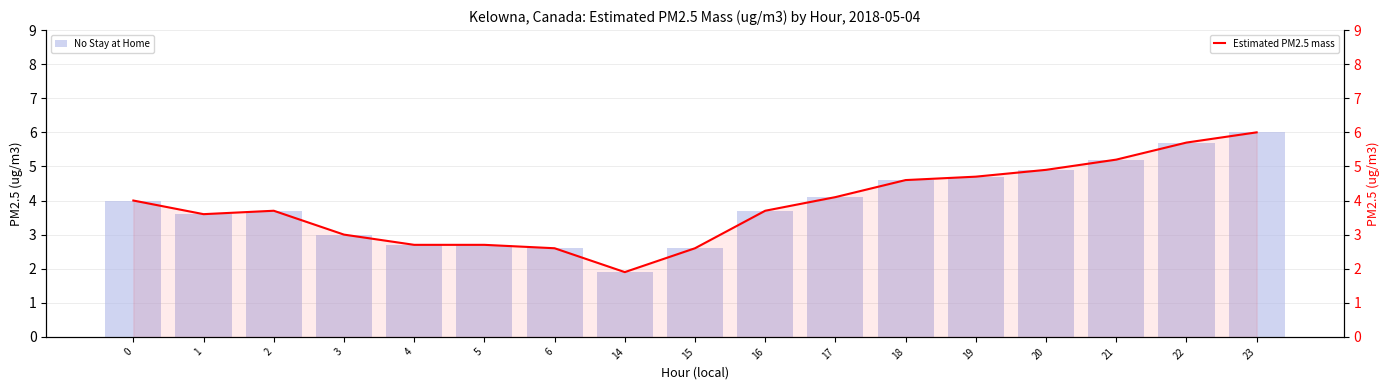

Which category has the highest value in the Estimated PM2.5 mass series?

23